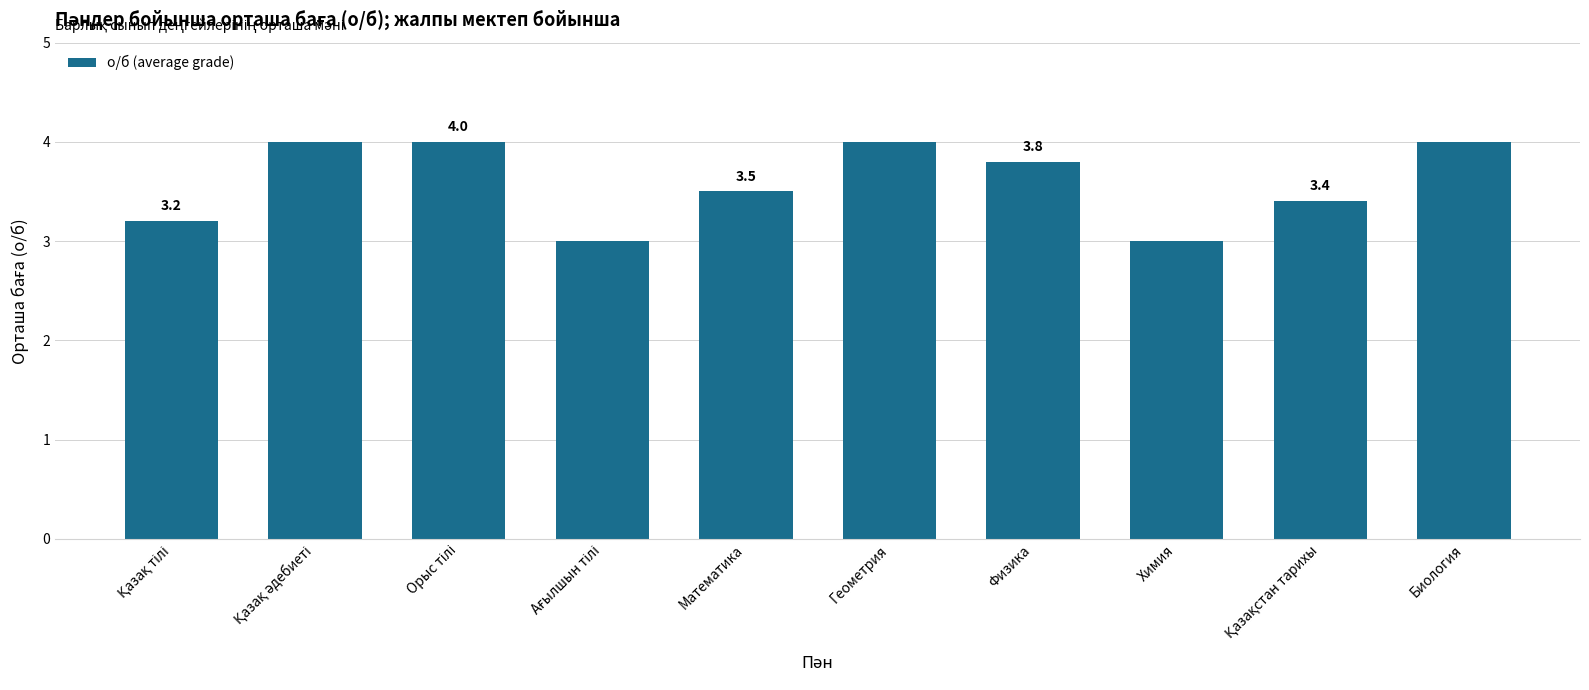

What is the sum of all values?

35.9